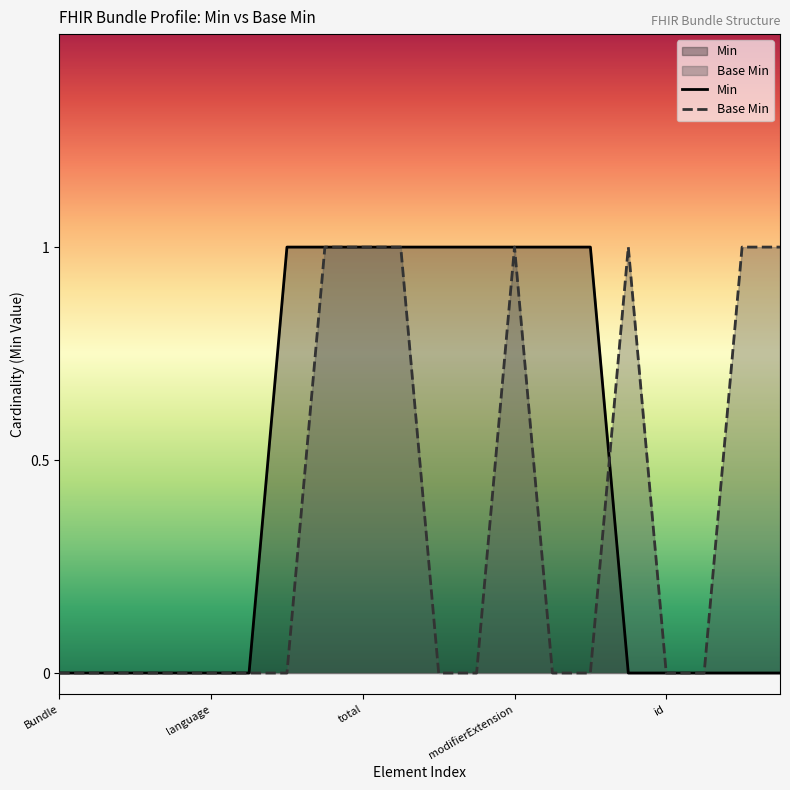

Which series has the largest total across all categories?

Min